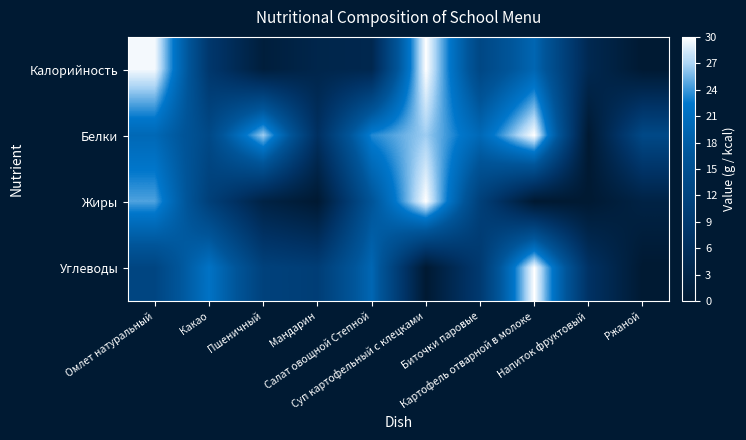

Reading left to right, extract all data points from this chart.

Калорийность: Омлет натуральный=29.6	Какао=8.6	Пшеничный=1.4	Мандарин=3.7	Салат овощной Степной=4.1	Суп картофельный с клецками=30.0	Биточки паровые=12.8	Картофель отварной в молоке=19.5	Напиток фруктовый=4.5	Ржаной=0.0
Белки: Омлет натуральный=20.0	Какао=13.3	Пшеничный=26.7	Мандарин=6.7	Салат овощной Степной=23.3	Суп картофельный с клецками=26.7	Биточки паровые=20.0	Картофель отварной в молоке=30.0	Напиток фруктовый=0.0	Ржаной=13.3
Жиры: Омлет натуральный=24.5	Какао=10.9	Пшеничный=2.7	Мандарин=0.0	Салат овощной Степной=16.4	Суп картофельный с клецками=30.0	Биточки паровые=10.9	Картофель отварной в молоке=0.0	Напиток фруктовый=0.0	Ржаной=2.7
Углеводы: Омлет натуральный=12.4	Какао=21.7	Пшеничный=11.4	Мандарин=10.3	Салат овощной Степной=19.7	Суп картофельный с клецками=0.0	Биточки паровые=9.3	Картофель отварной в молоке=30.0	Напиток фруктовый=7.2	Ржаной=0.0